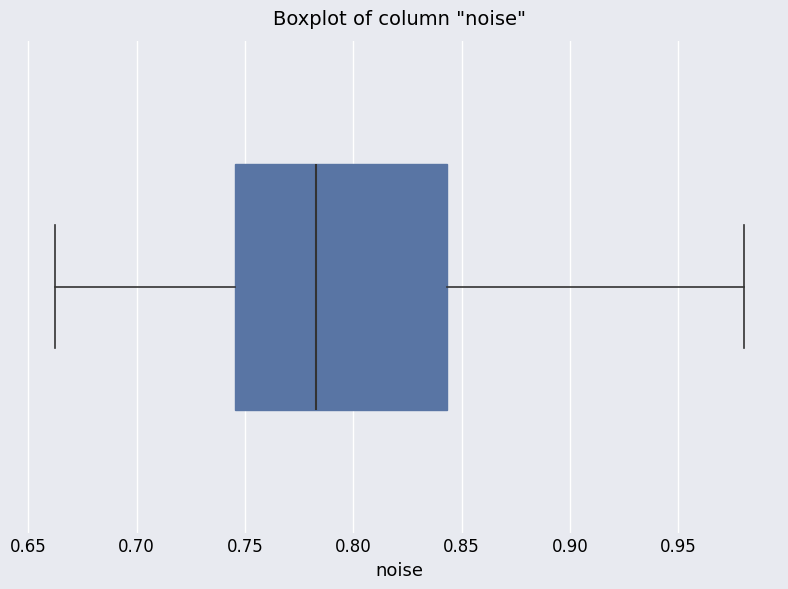

Read this box plot against the x-axis: the position of the median line, the range covered by the box, and the ends of both whiskers. The values are not printed on the chart, so give them approximately, as read against the axis.

median 0.785, box 0.745 to 0.845, whiskers 0.660 to 0.980